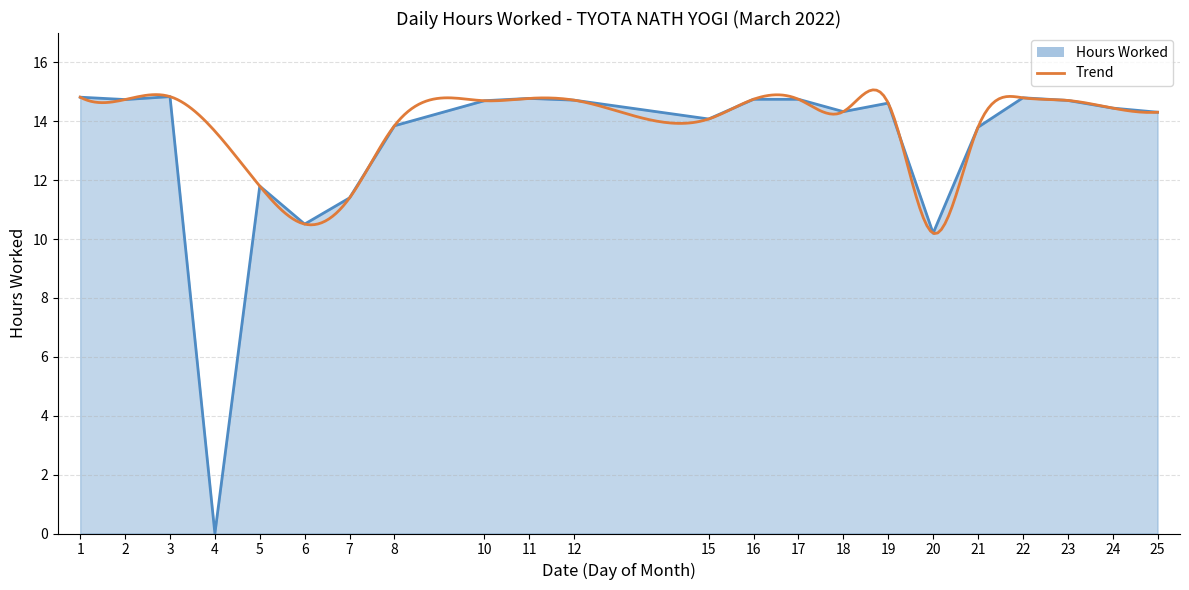

Rank the categories by value from lowest to highest.

4, 20, 6, 7, 5, 21, 8, 15, 25, 18, 24, 19, 10, 23, 12, 2, 16, 17, 11, 22, 1, 3